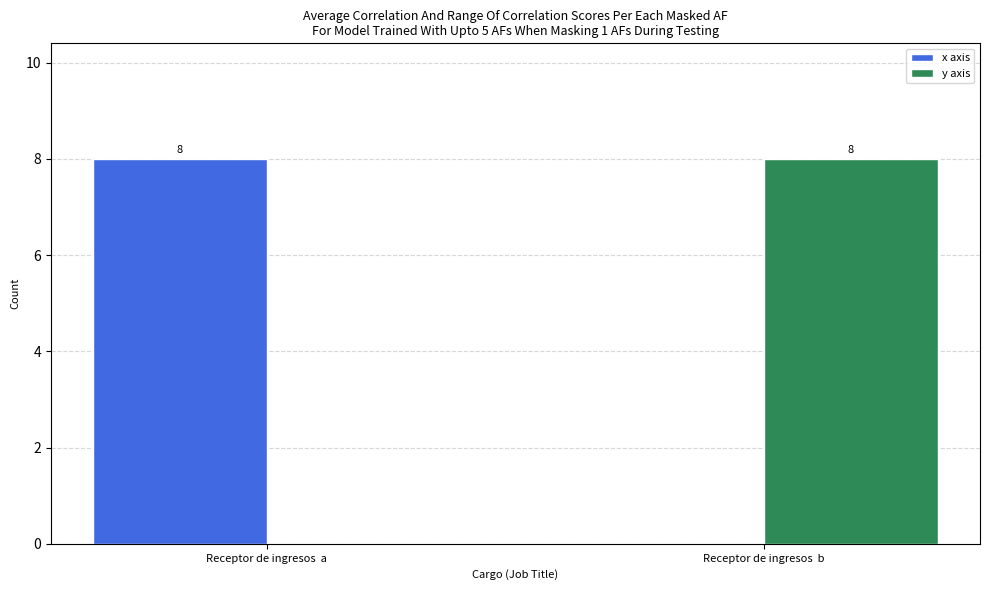

What is the total value across all series at Receptor de ingresos  b?

8